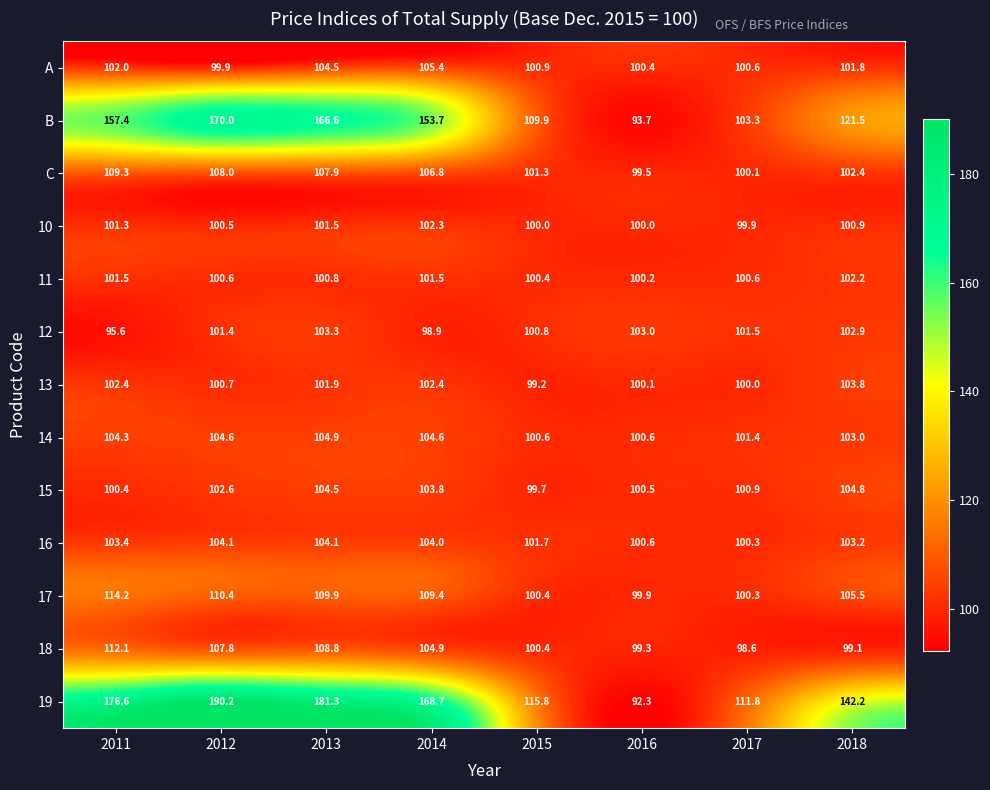

Rank the series by their maximum value, from highest to lowest.

19, B, 17, 18, C, A, 14, 15, 16, 13, 12, 10, 11